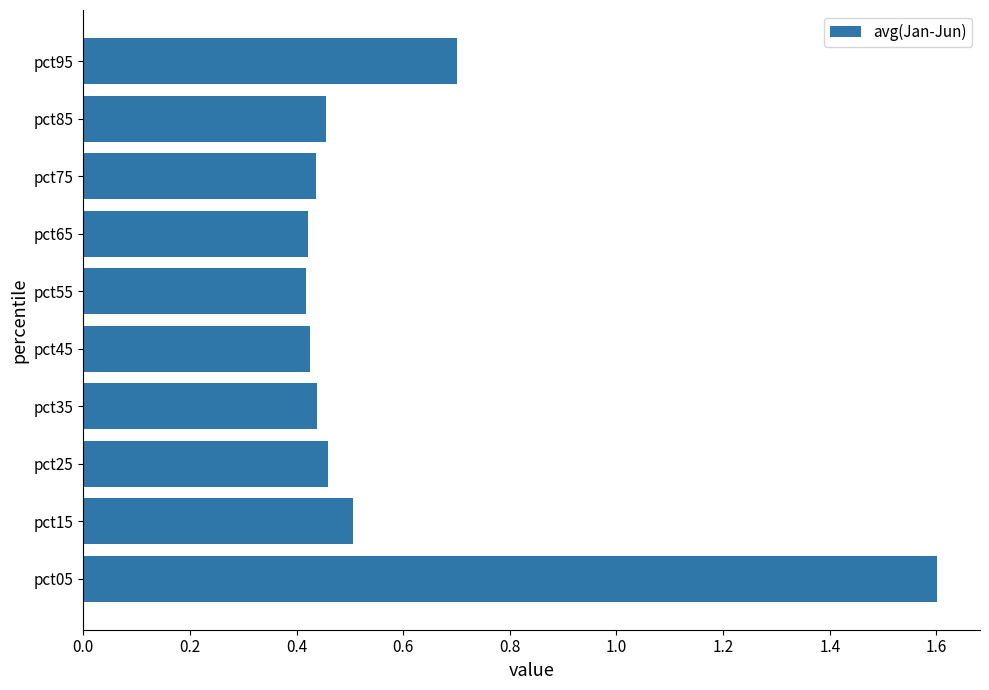

What is the maximum value shown in the chart?

1.6